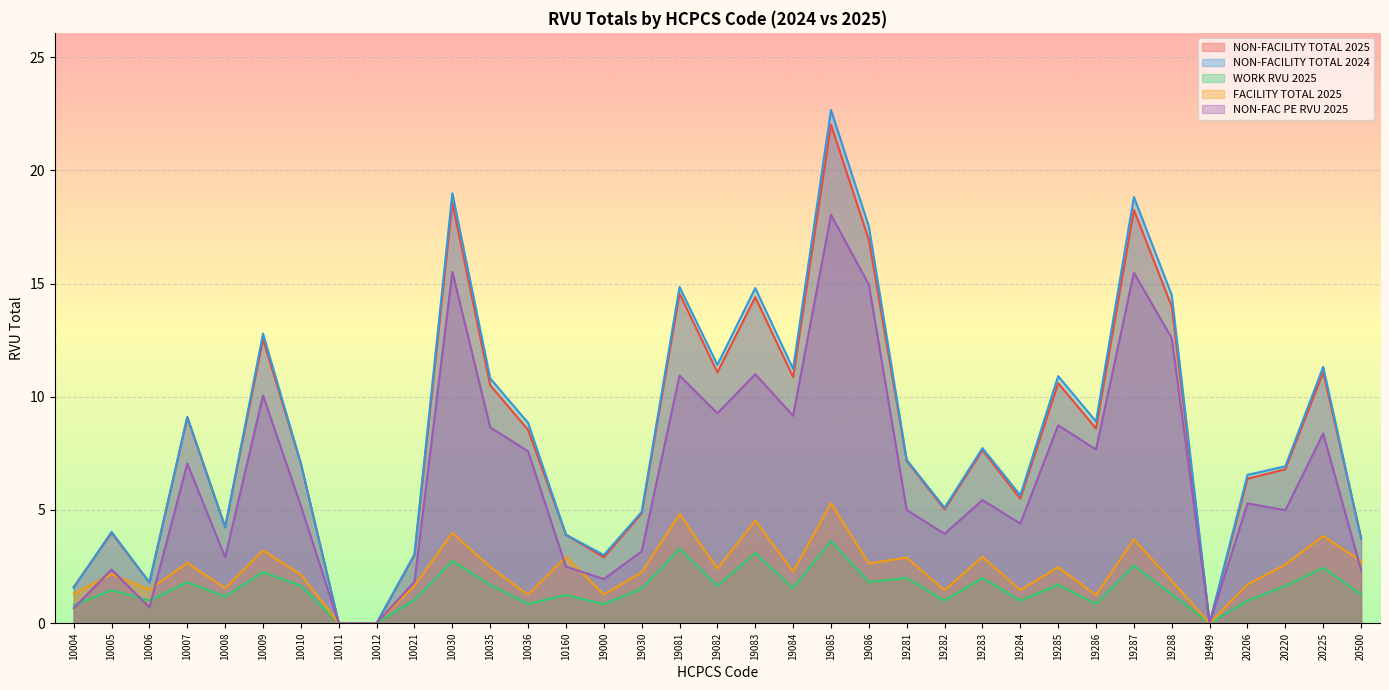

How many lines are shown in the chart?

5